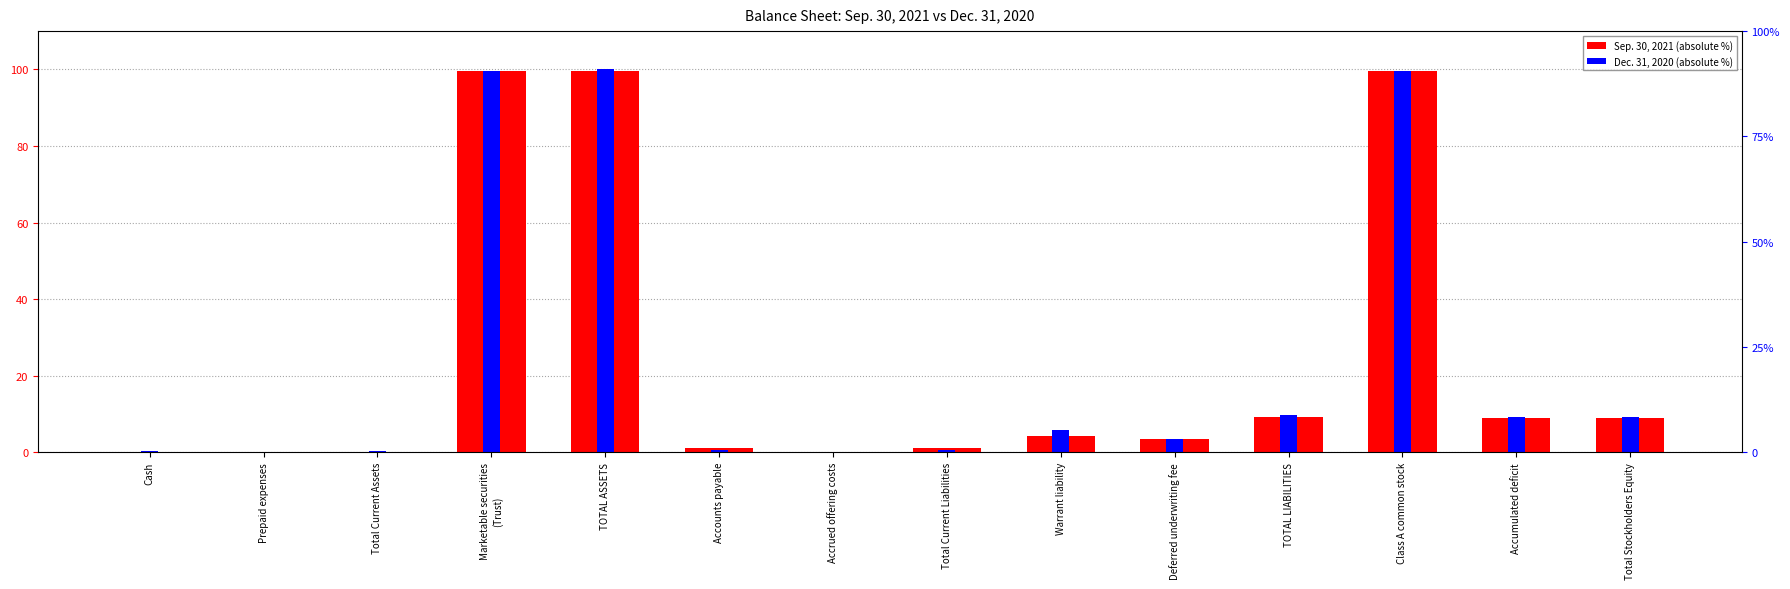

Reading right to left, what are all the values shown in this chart?

Sep. 30, 2021: 9.0	9.0	99.5	9.1	3.5	4.4	1.3	0.0	1.3	99.7	99.5	0.2	0.0	0.2
Dec. 31, 2020: 9.3	9.3	99.5	9.8	3.5	5.8	0.5	0.0	0.5	100.0	99.5	0.5	0.1	0.4